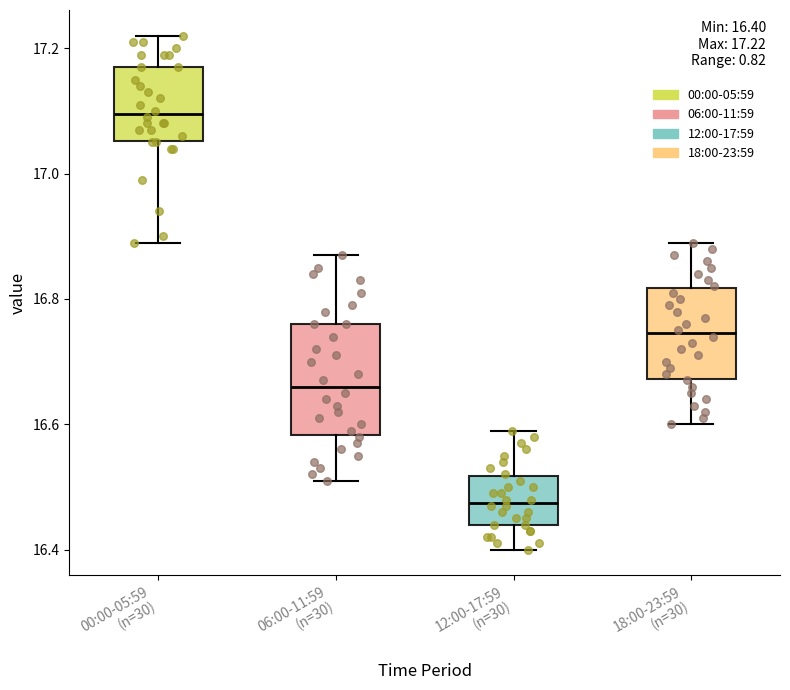

Which box is the tallest, from its lower edge to its upper edge?

06:00-11:59 (n=30)